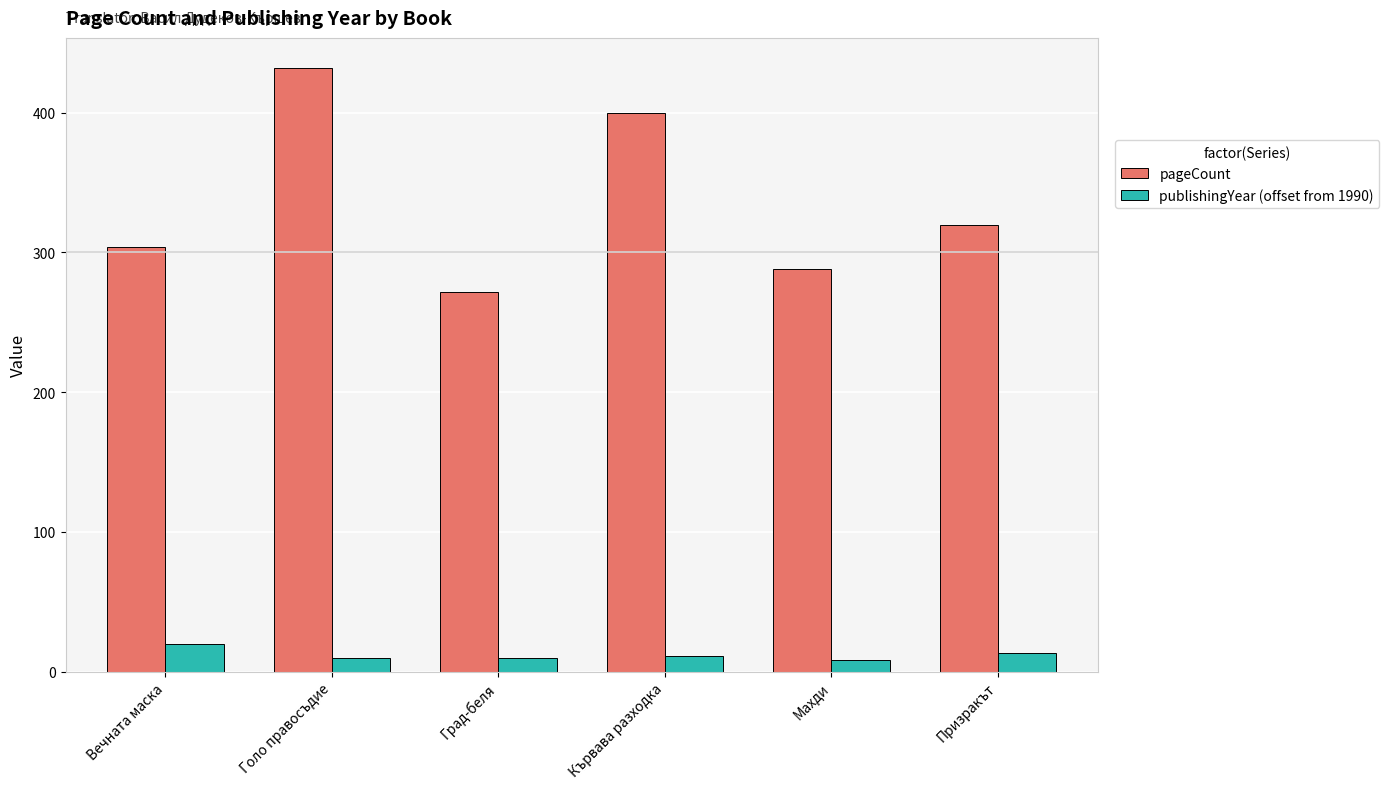

What are all the series names shown in the legend?

pageCount, publishingYear (offset from 1990)